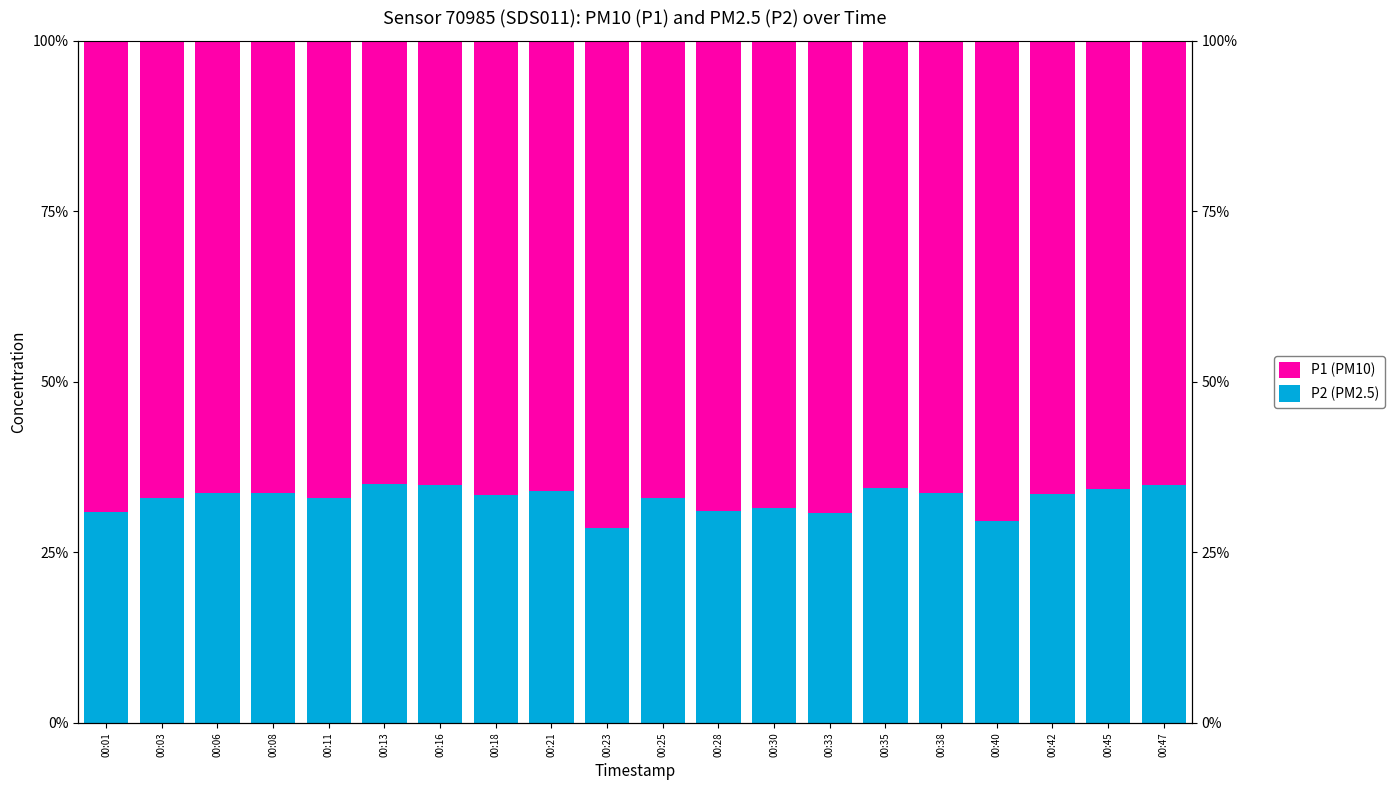

Rank the categories by P1 (PM10) value from lowest to highest.

00:13, 00:16, 00:47, 00:35, 00:45, 00:21, 00:06, 00:38, 00:08, 00:42, 00:18, 00:03, 00:11, 00:25, 00:30, 00:28, 00:01, 00:33, 00:40, 00:23